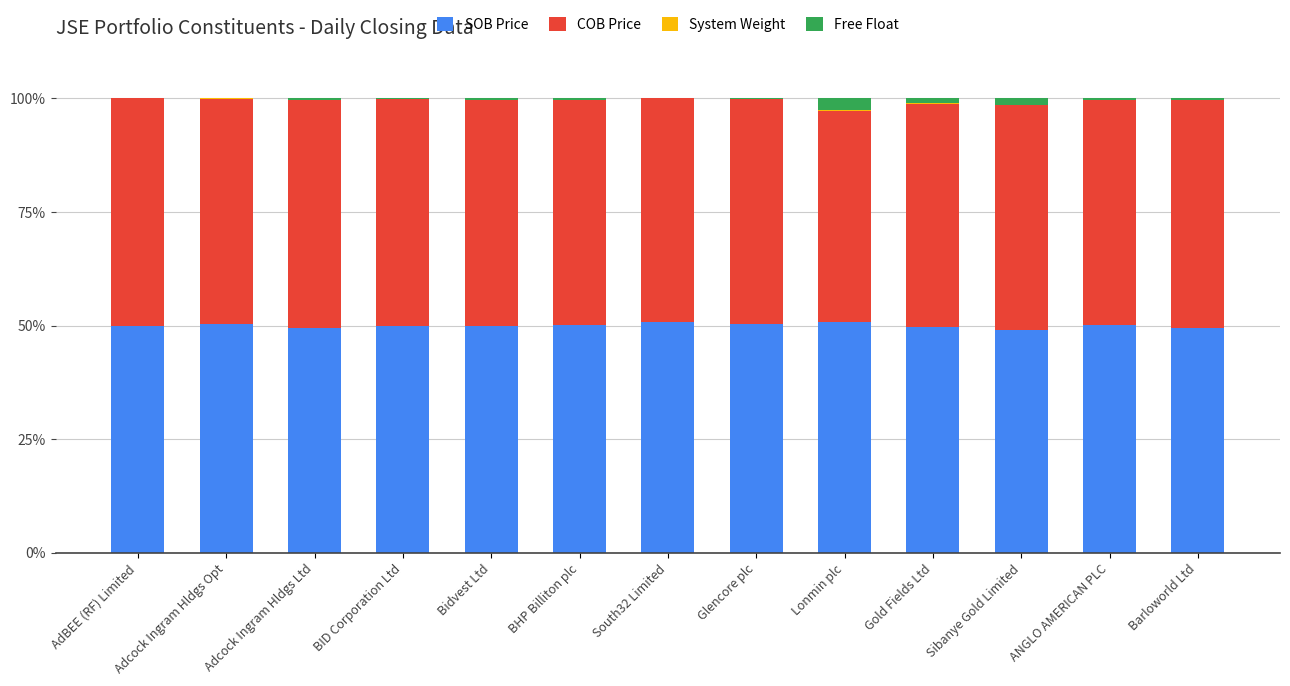

What is the highest value of the SOB Price series?

50.8